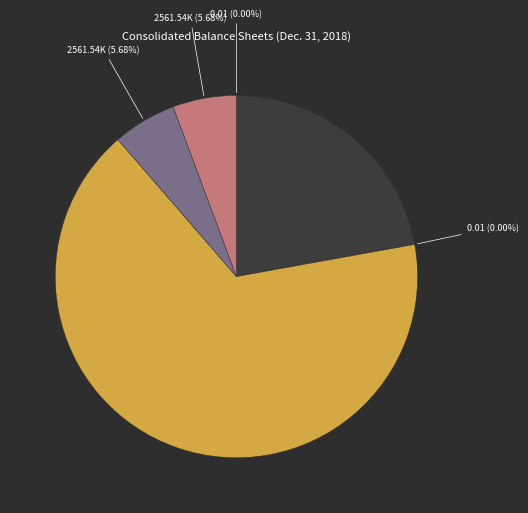

True or false: Preferred stock par value accounts for 0% of the total.

True